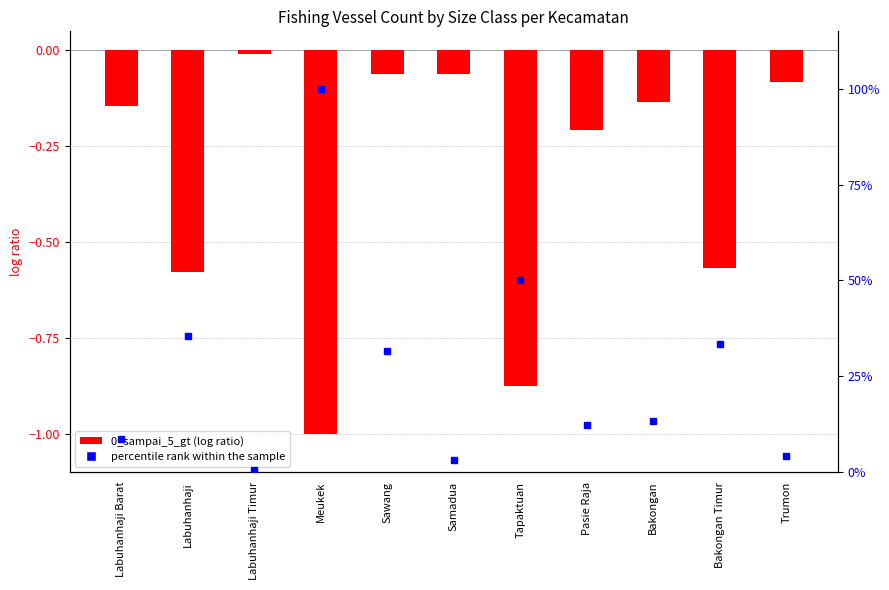

Count the number of data series in this chart.

2